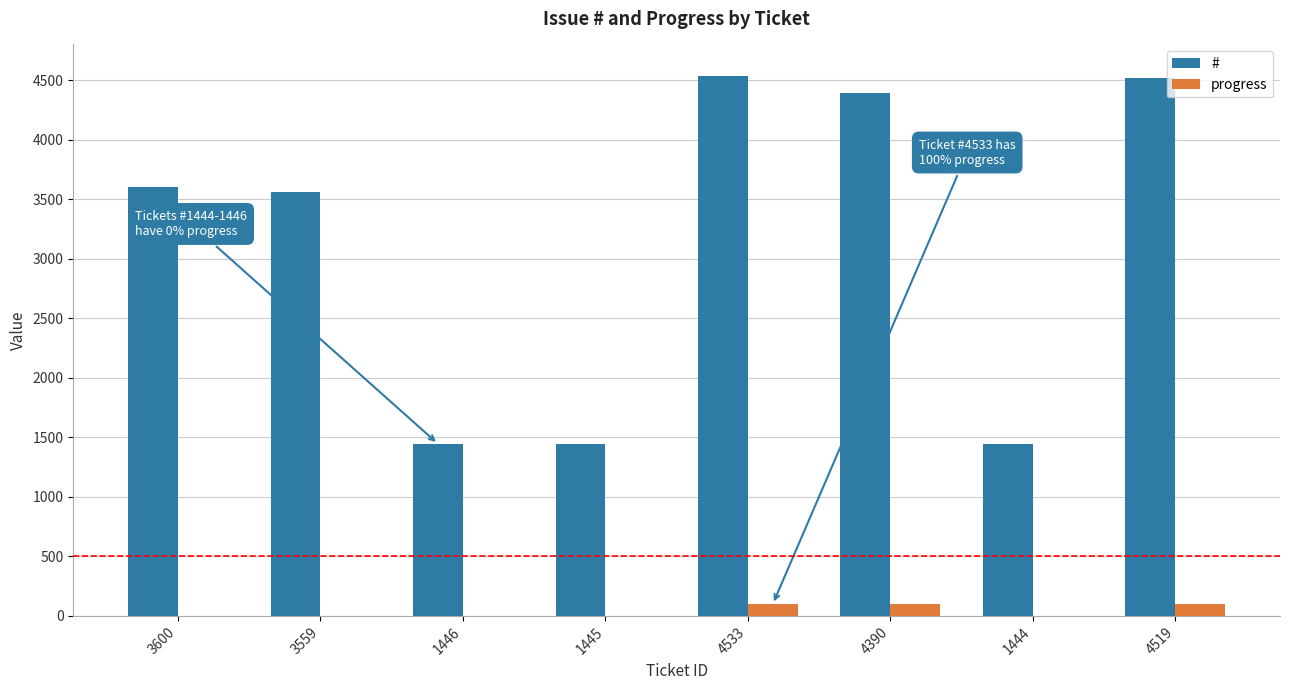

How many categories are shown in the chart?

8